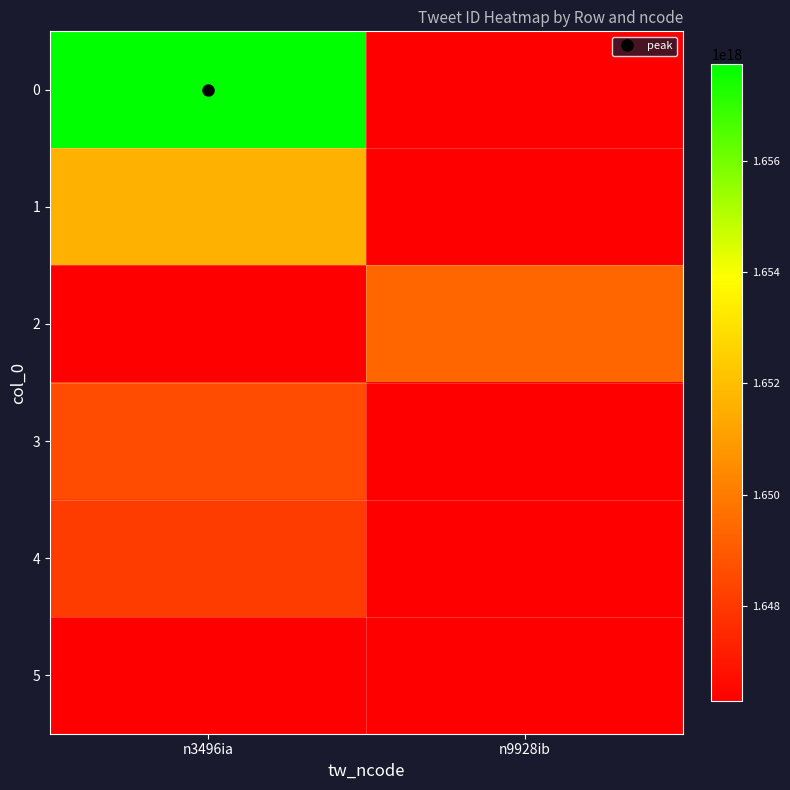

Between n3496ia and n9928ib, which is larger?

n3496ia